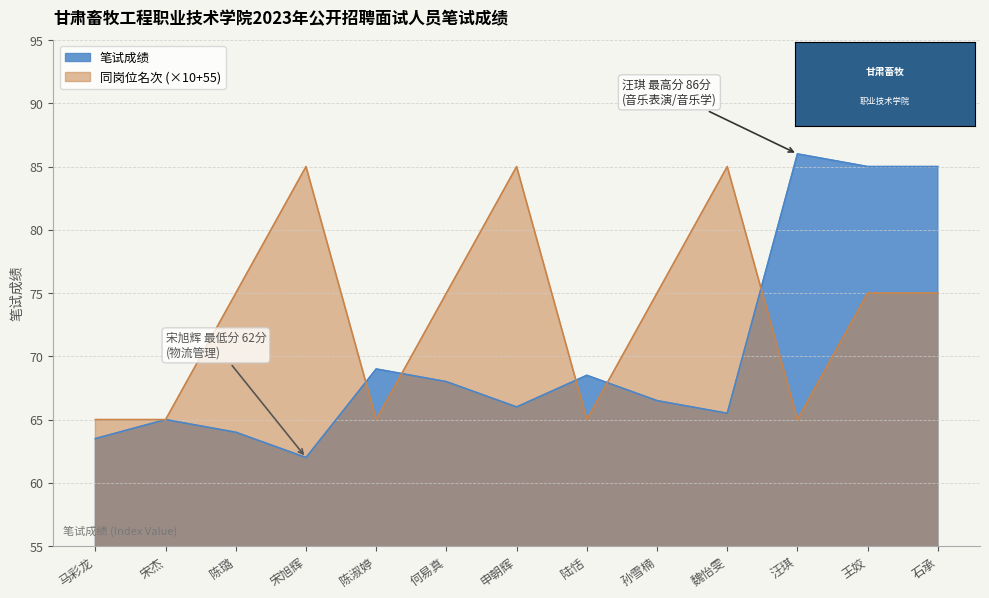

At how many categories does at least one series exceed 76?

6